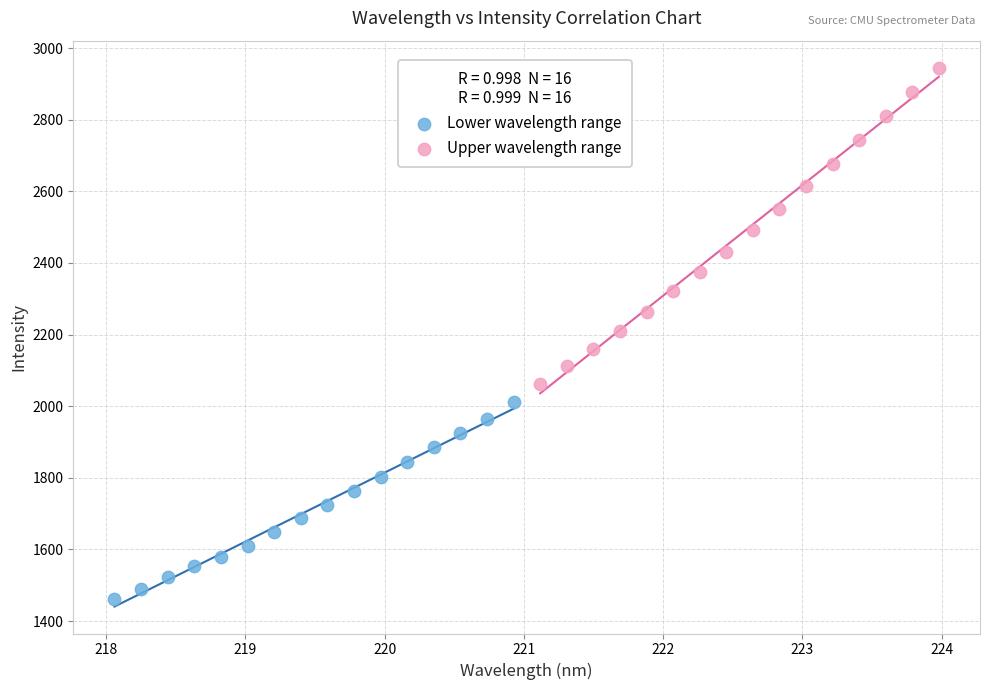

Which series contains the lowest Y value?

Lower wavelength range